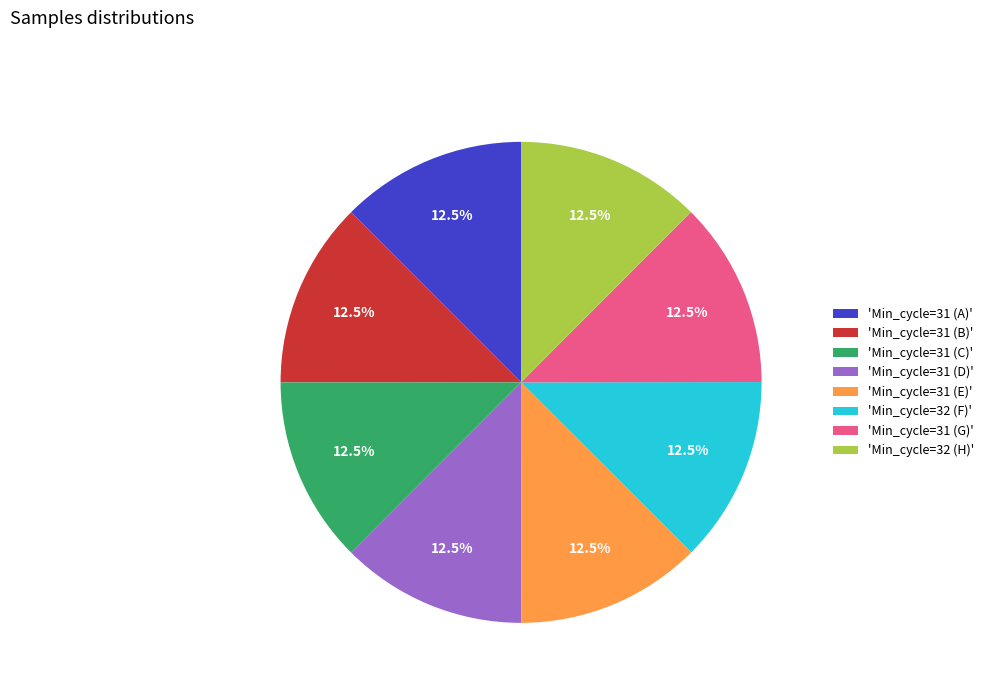

Does 'Min_cycle=31 (D)' account for over 50% of the chart?

No